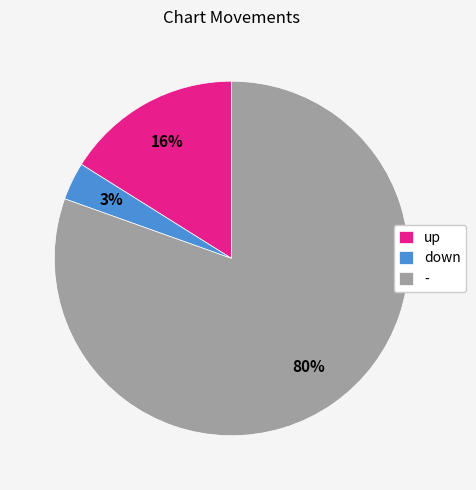

To the nearest percent, what portion does up represent?

16%